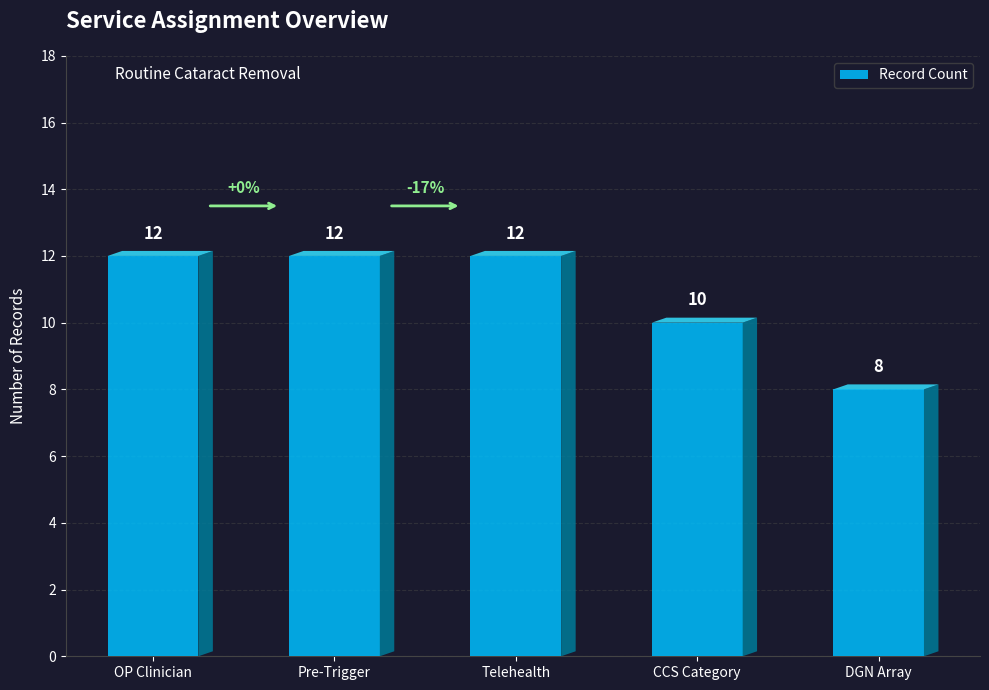

What value does the data have at CCS Category?

10